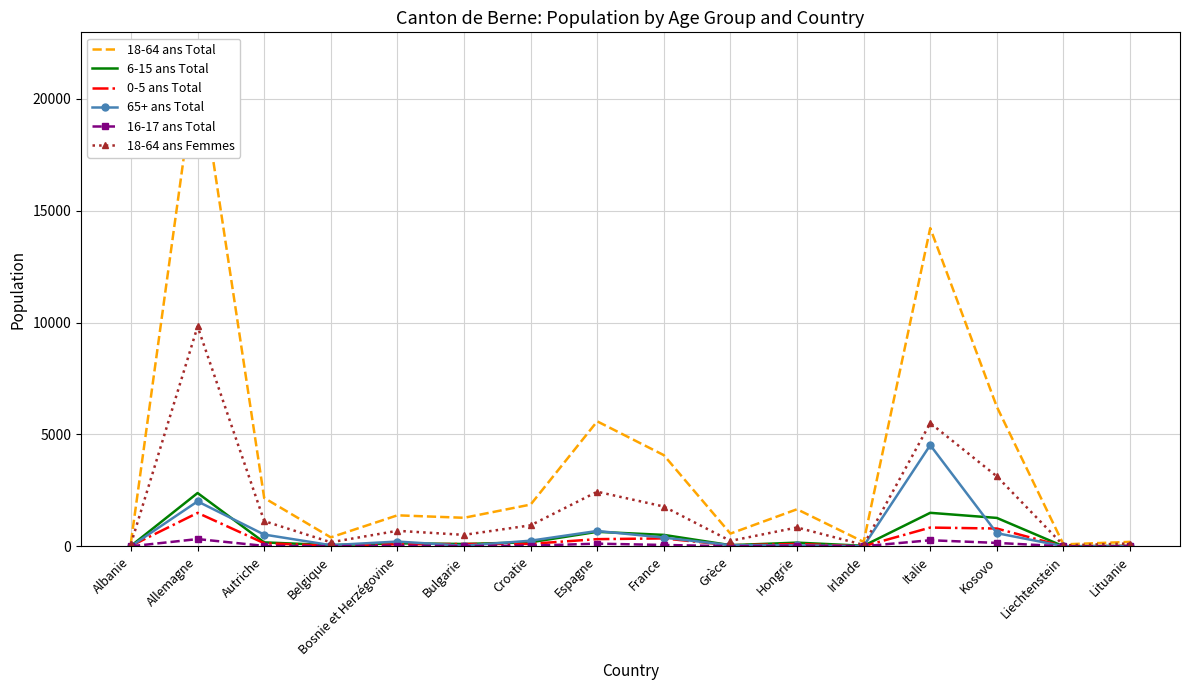

What is the label of the 3rd point from the left?

Autriche